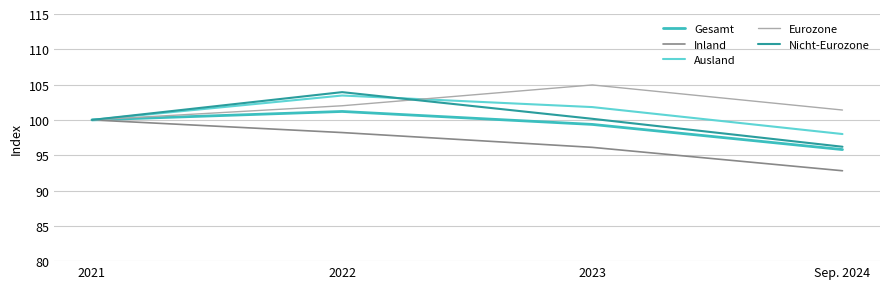

Is it true that Ausland equals 144.6 at 2022?

False